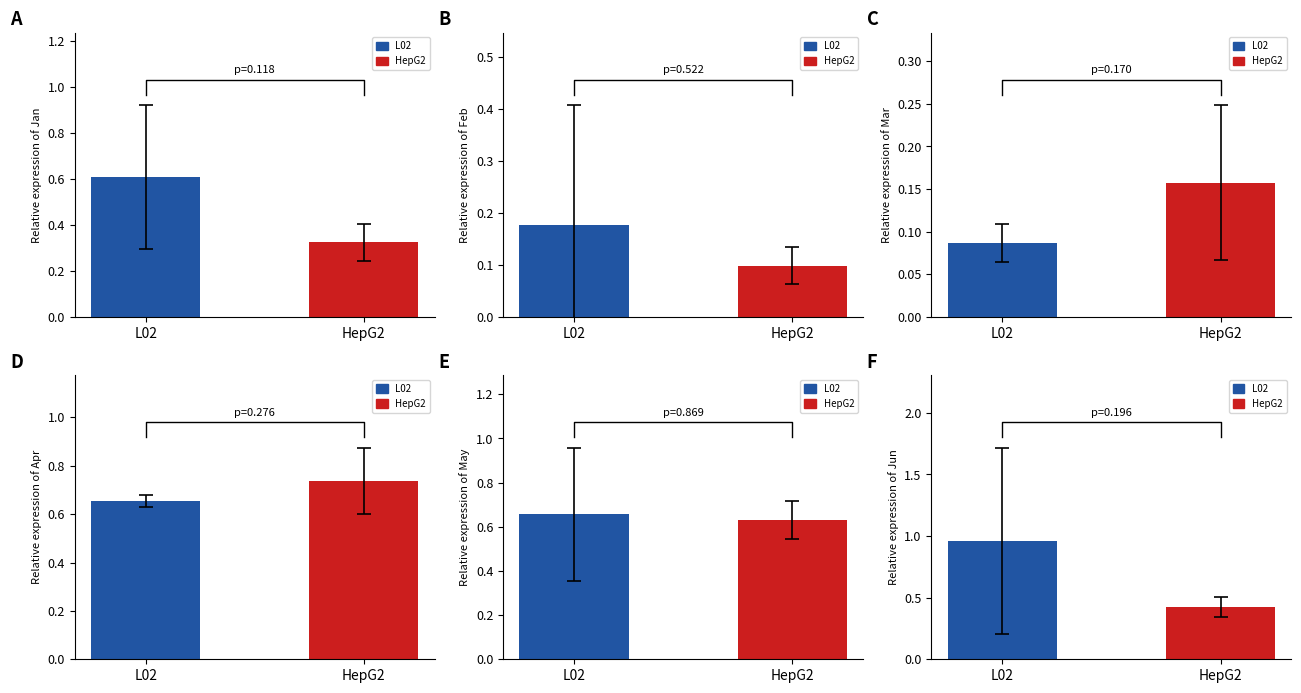

Are the bars grouped side by side (vs. stacked)?

Yes